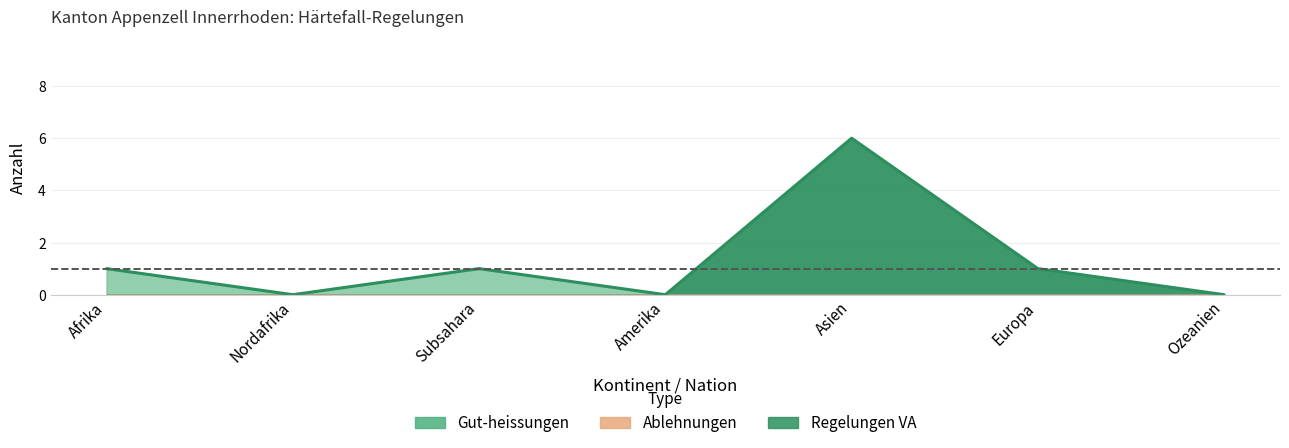

True or false: Total Ablehnungen has a value of 0 at Ozeanien.

True